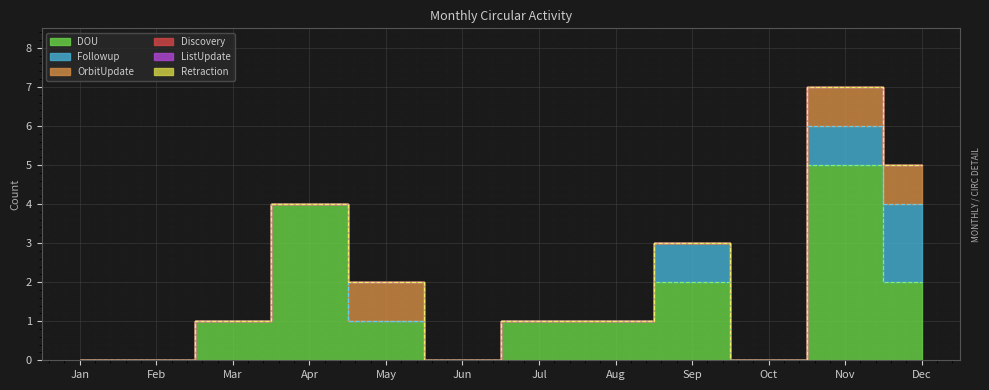

How many values in DOU are above zero?

8